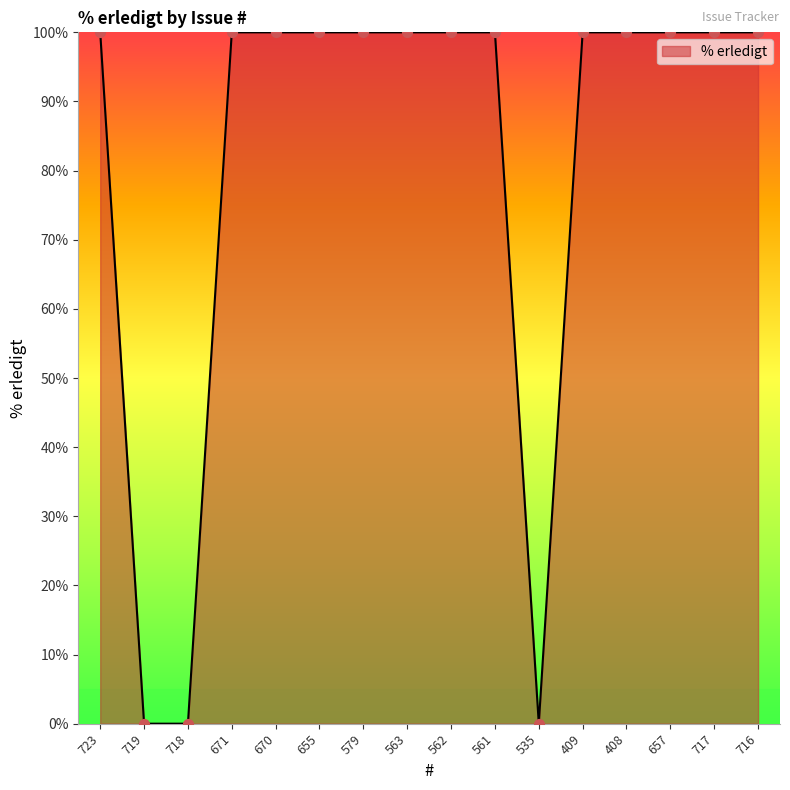

What is the ratio of the value at 657 to the value at 409?

1.0